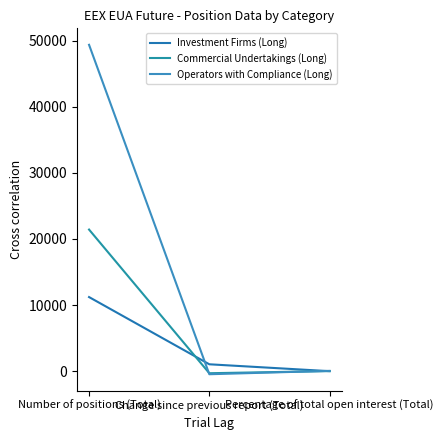

Does the chart have visible grid lines?

No